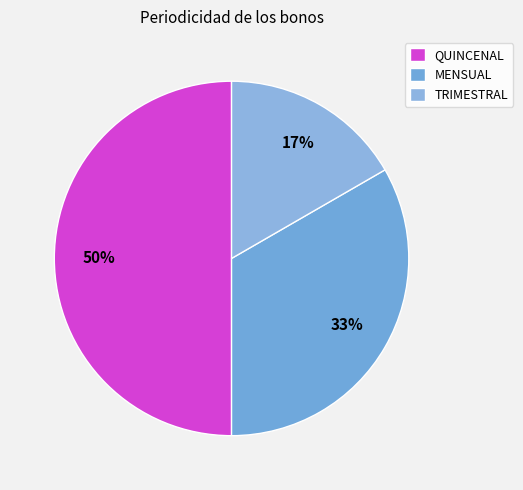

How many segments does this pie chart have?

3